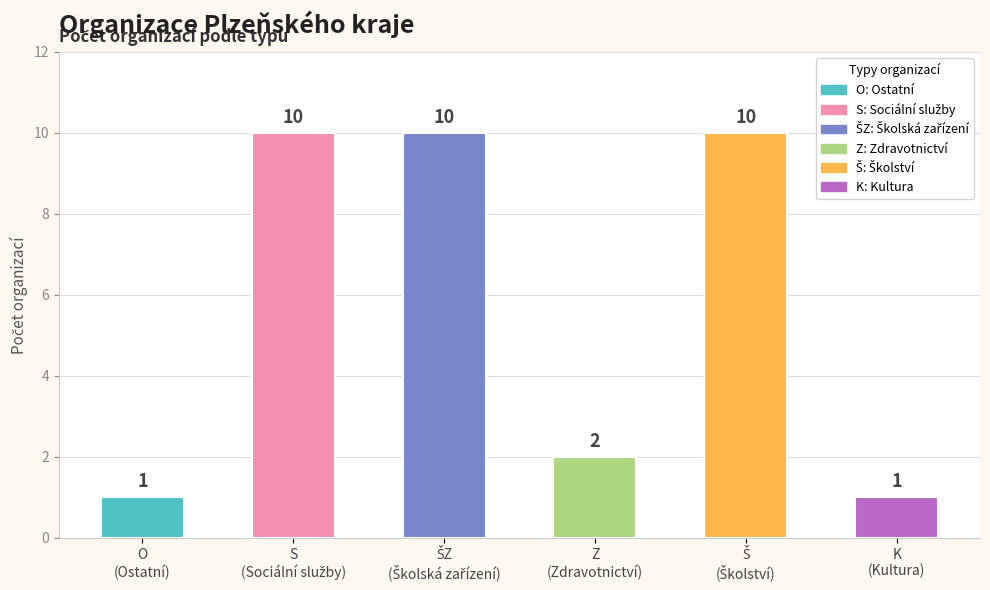

What is the maximum value shown in the chart?

10